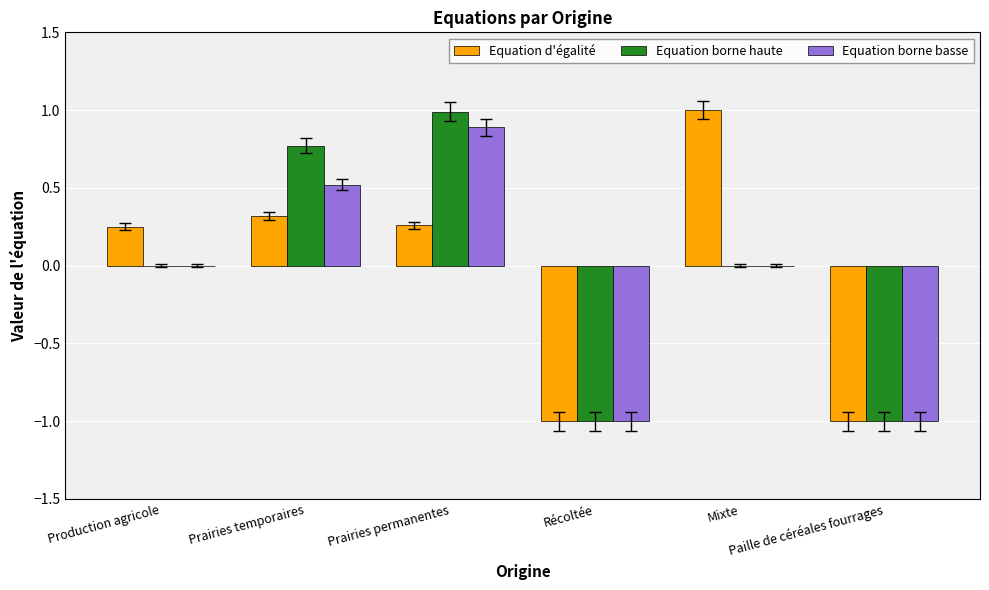

Does the chart contain stacked bars?

No